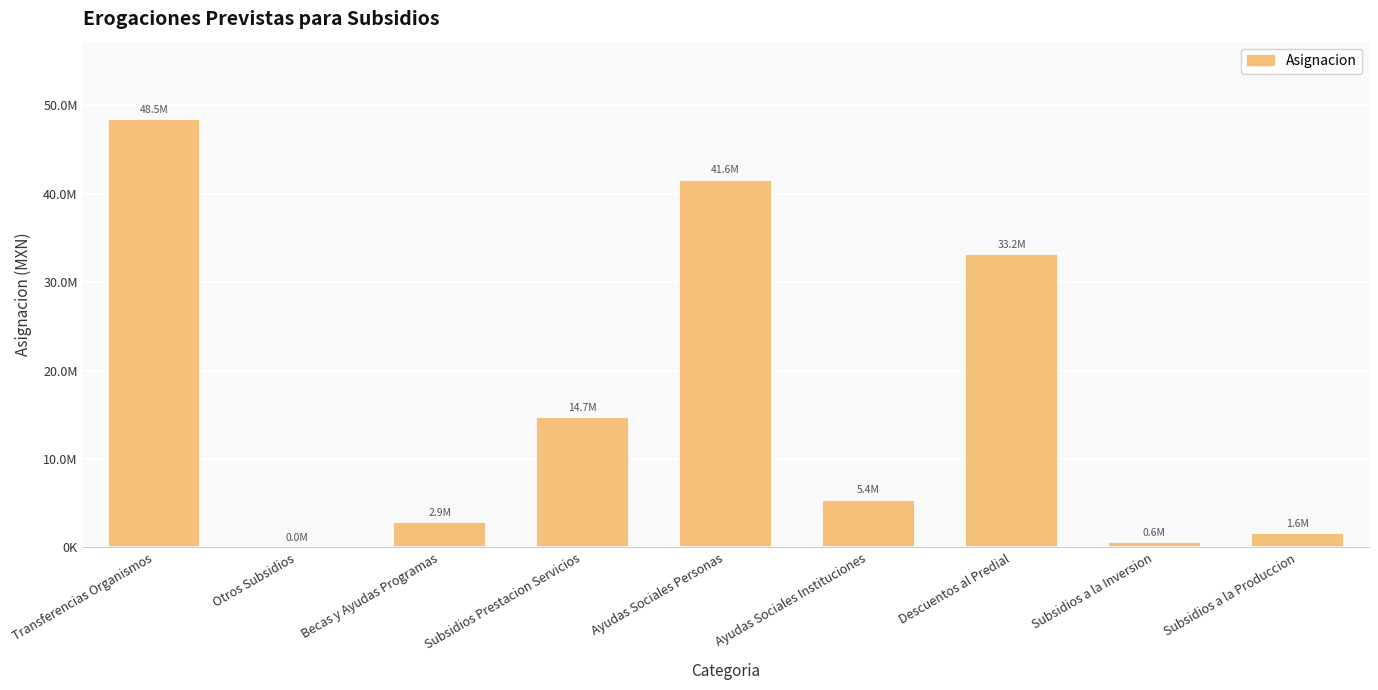

Are the bars horizontal?

No